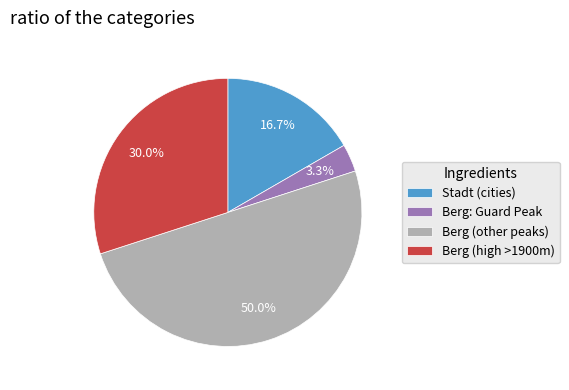

Between Berg: Guard Peak and Stadt (cities), which is larger?

Stadt (cities)